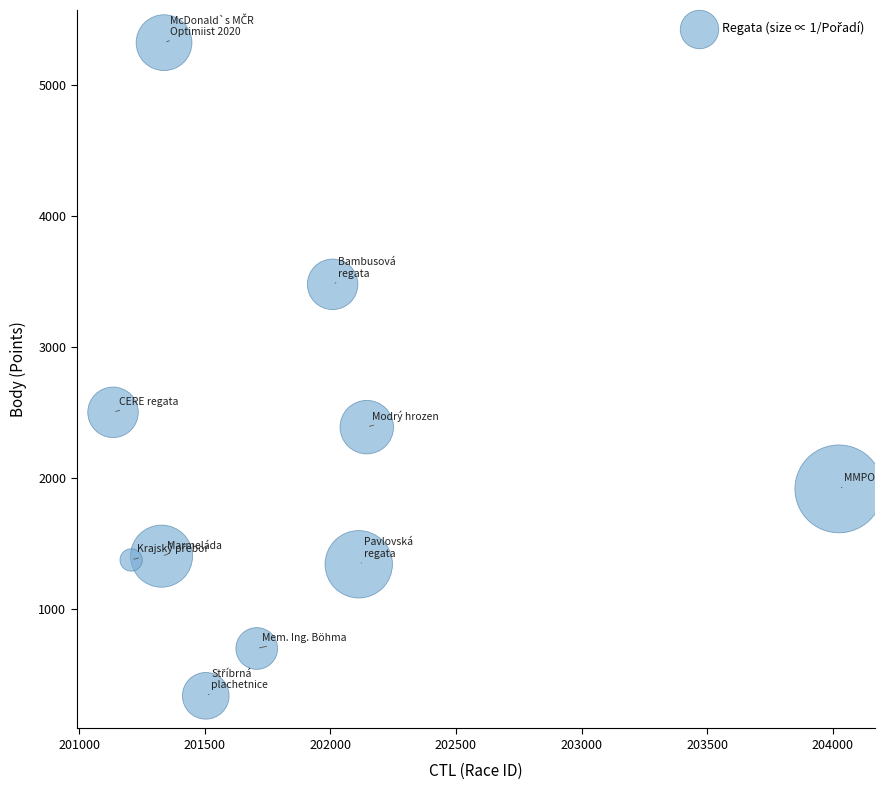

What is the range of Y values (max minus min)?

4981